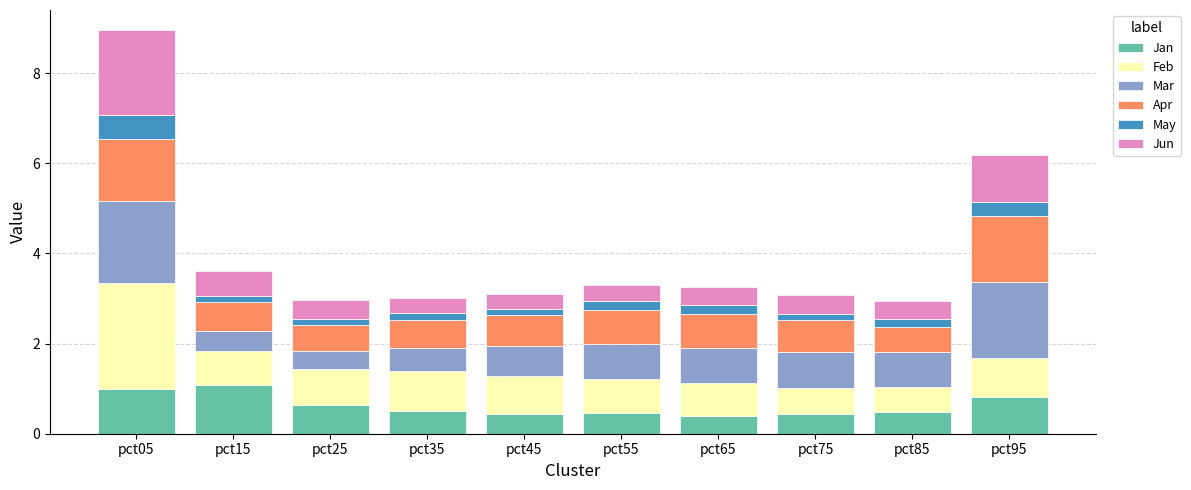

At which category is the sum across all series the highest?

pct05